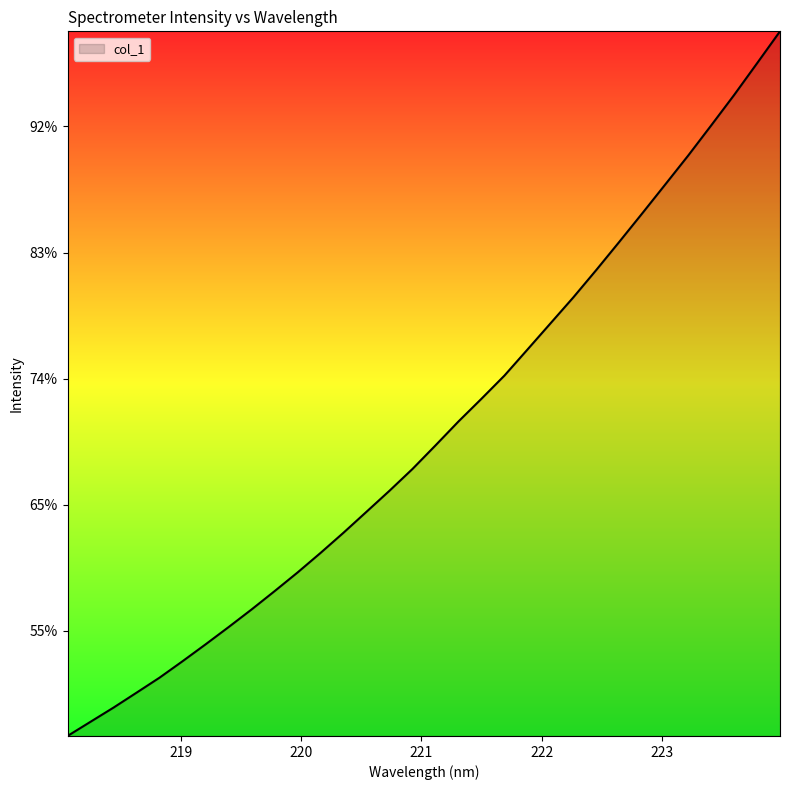

What is the label of the 13th point from the right?

221.6902